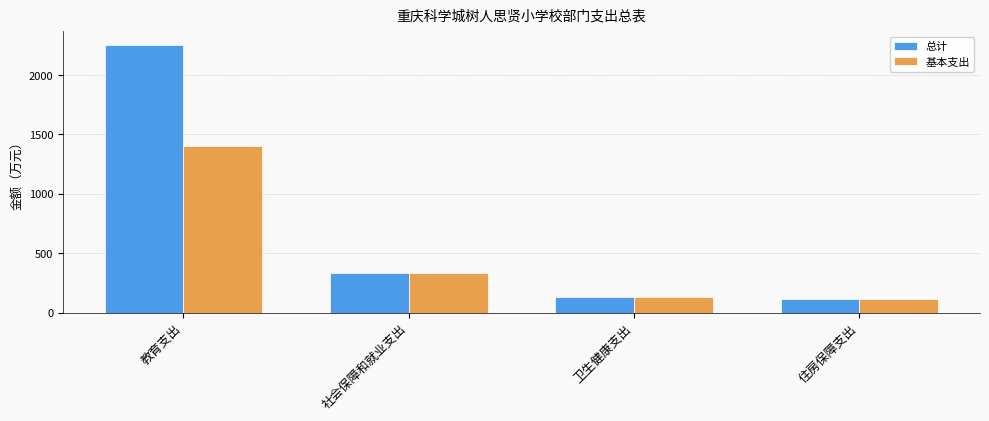

What is the minimum value shown in the chart?

114.8